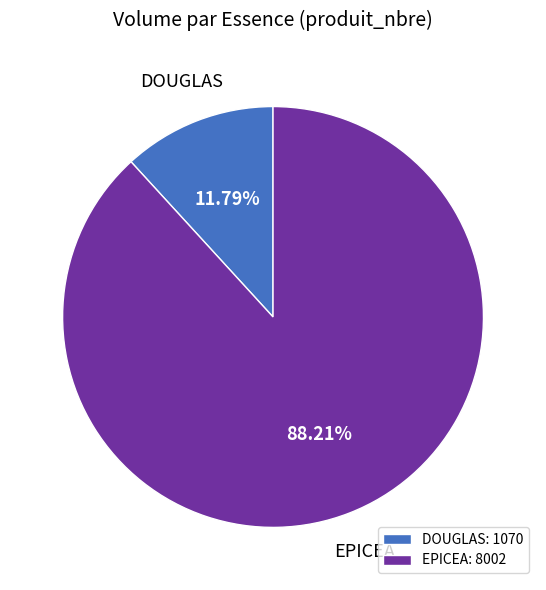

Rank the categories by value from lowest to highest.

DOUGLAS: 1070, EPICEA: 8002